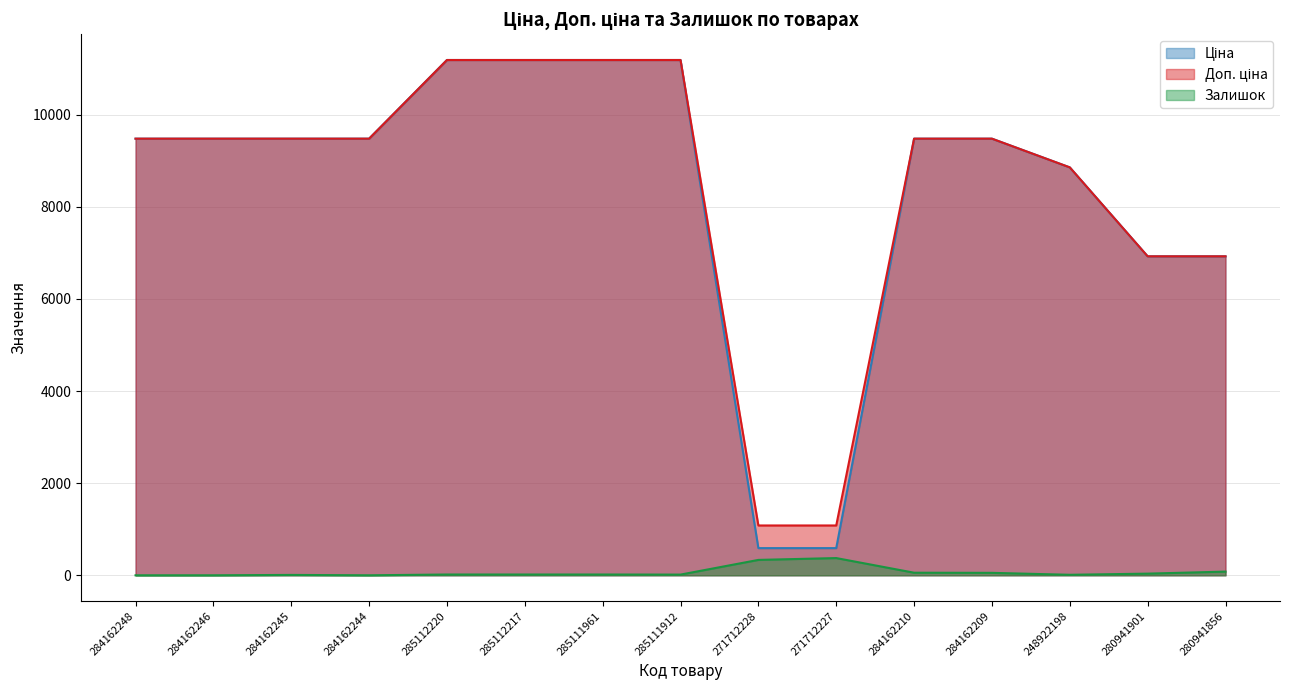

At how many categories does at least one series exceed 10157?

4